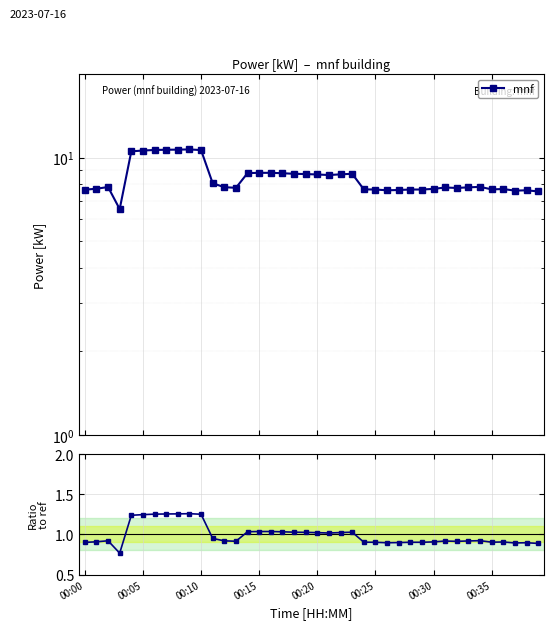

True or false: mnf / ref and mnf cross at least once.

False